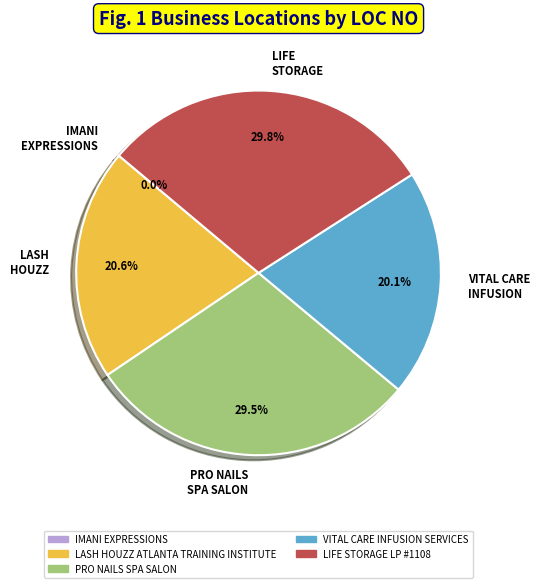

Is there a majority slice in this chart?

No